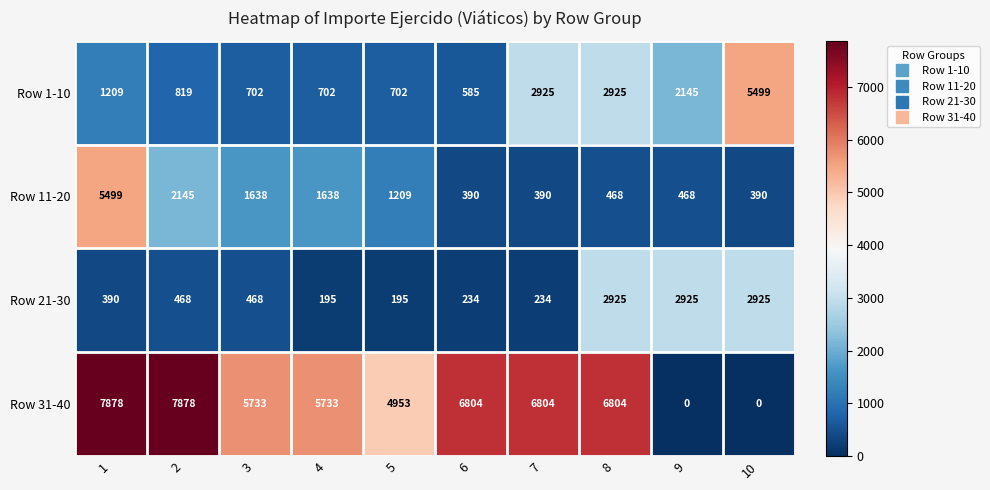

Which series has the largest range (max minus min)?

Row 31-40